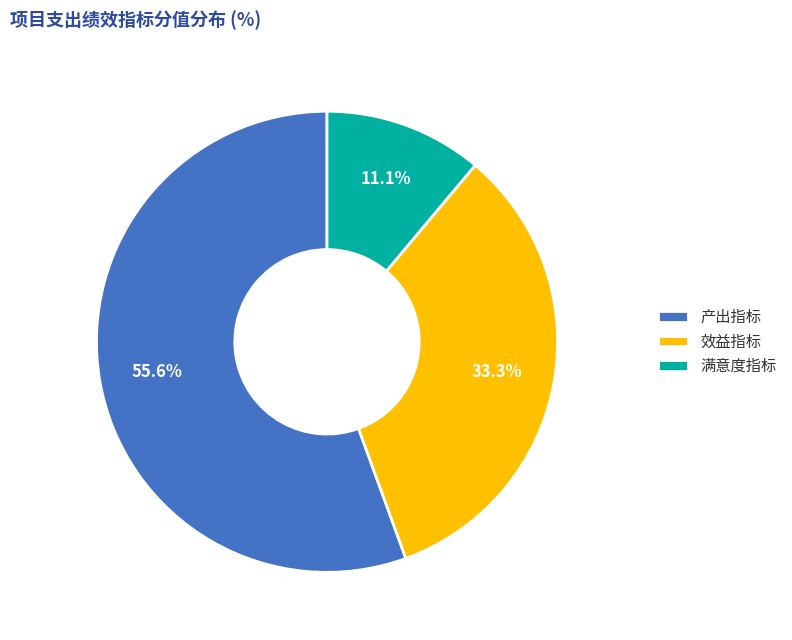

Rank the categories by value from lowest to highest.

满意度指标, 效益指标, 产出指标